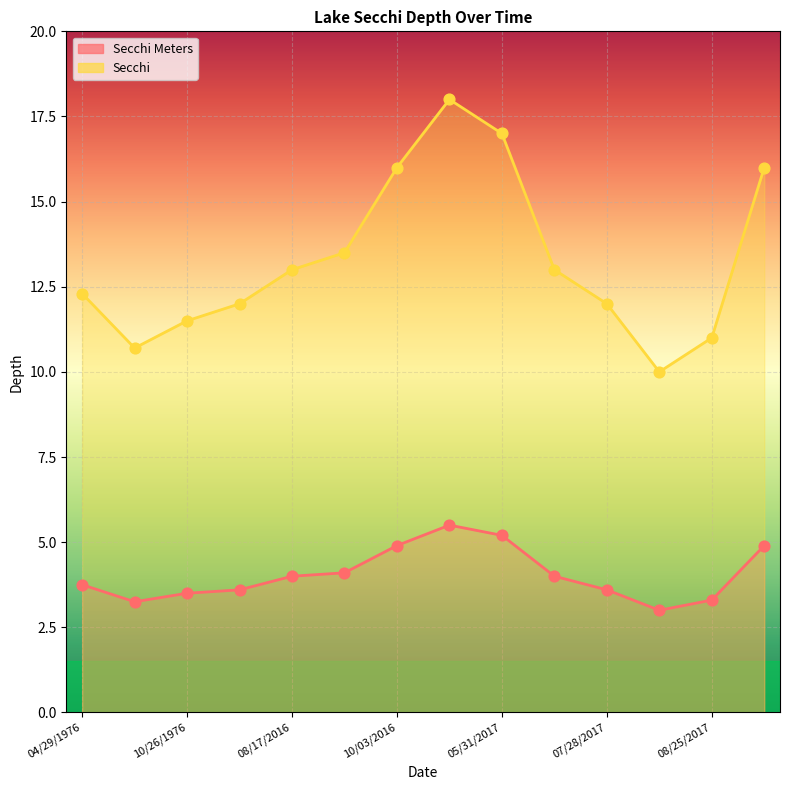

Is the value of Secchi at 06/30/2017 greater than the value of Secchi Meters at 08/17/2016?

Yes